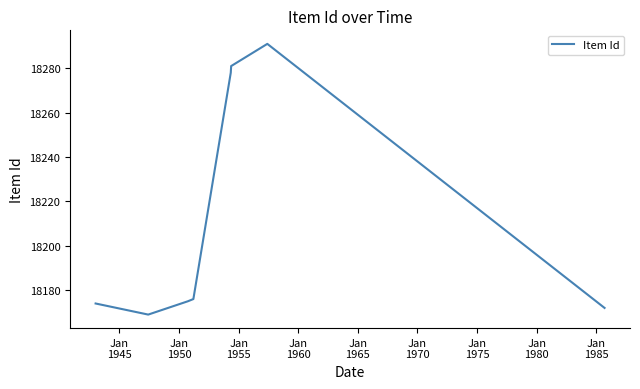

What is the sum of all values?

145716